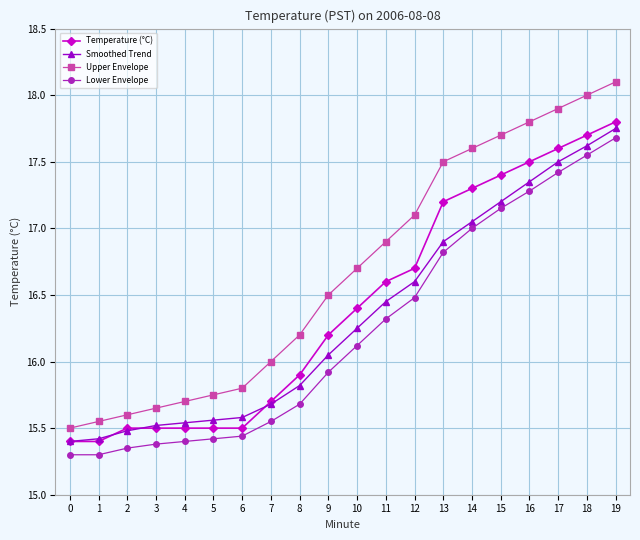

The value of Temperature (°C) at 8 is 7.8. True or false?

False